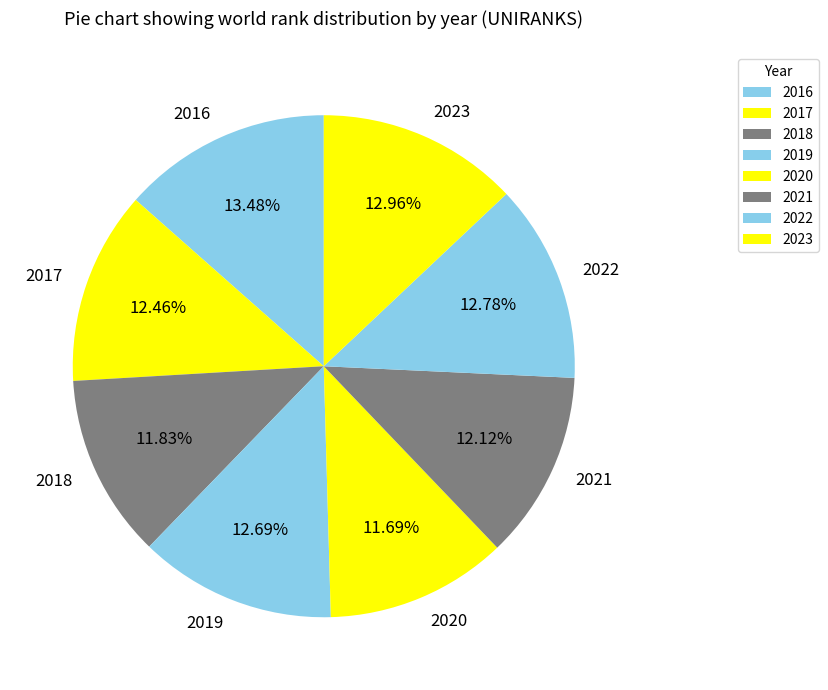

What percentage is the 2016 slice, to the nearest percent?

13%